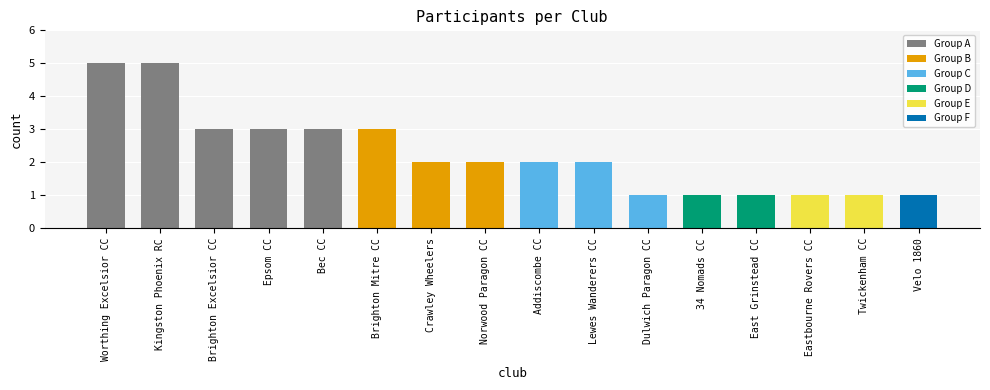

Reading left to right, extract all data points from this chart.

Worthing Excelsior CC=5	Kingston Phoenix RC=5	Brighton Excelsior CC=3	Epsom CC=3	Bec CC=3	Brighton Mitre CC=3	Crawley Wheelers=2	Norwood Paragon CC=2	Addiscombe CC=2	Lewes Wanderers CC=2	Dulwich Paragon CC=1	34 Nomads CC=1	East Grinstead CC=1	Eastbourne Rovers CC=1	Twickenham CC=1	Velo 1860=1